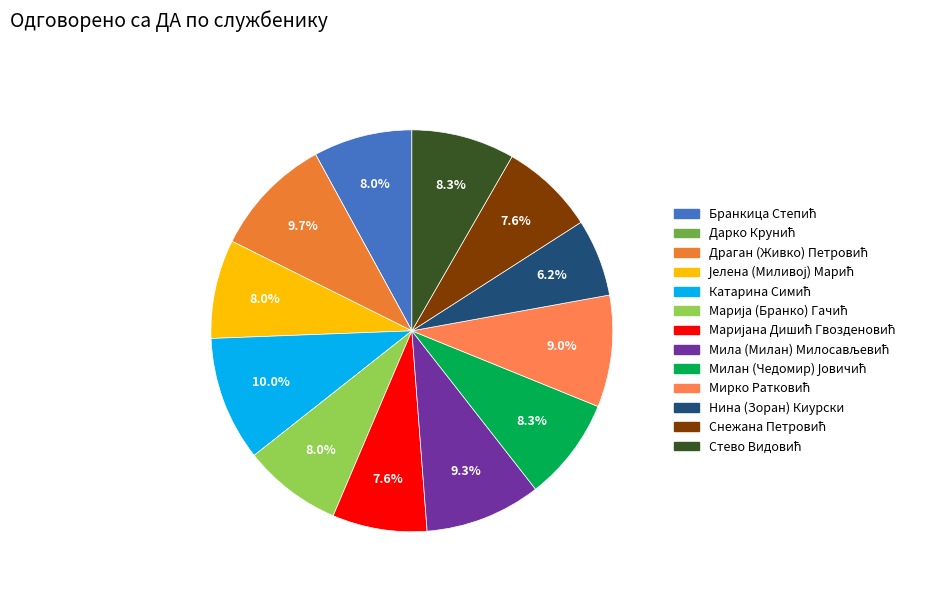

How many segments does this pie chart have?

13